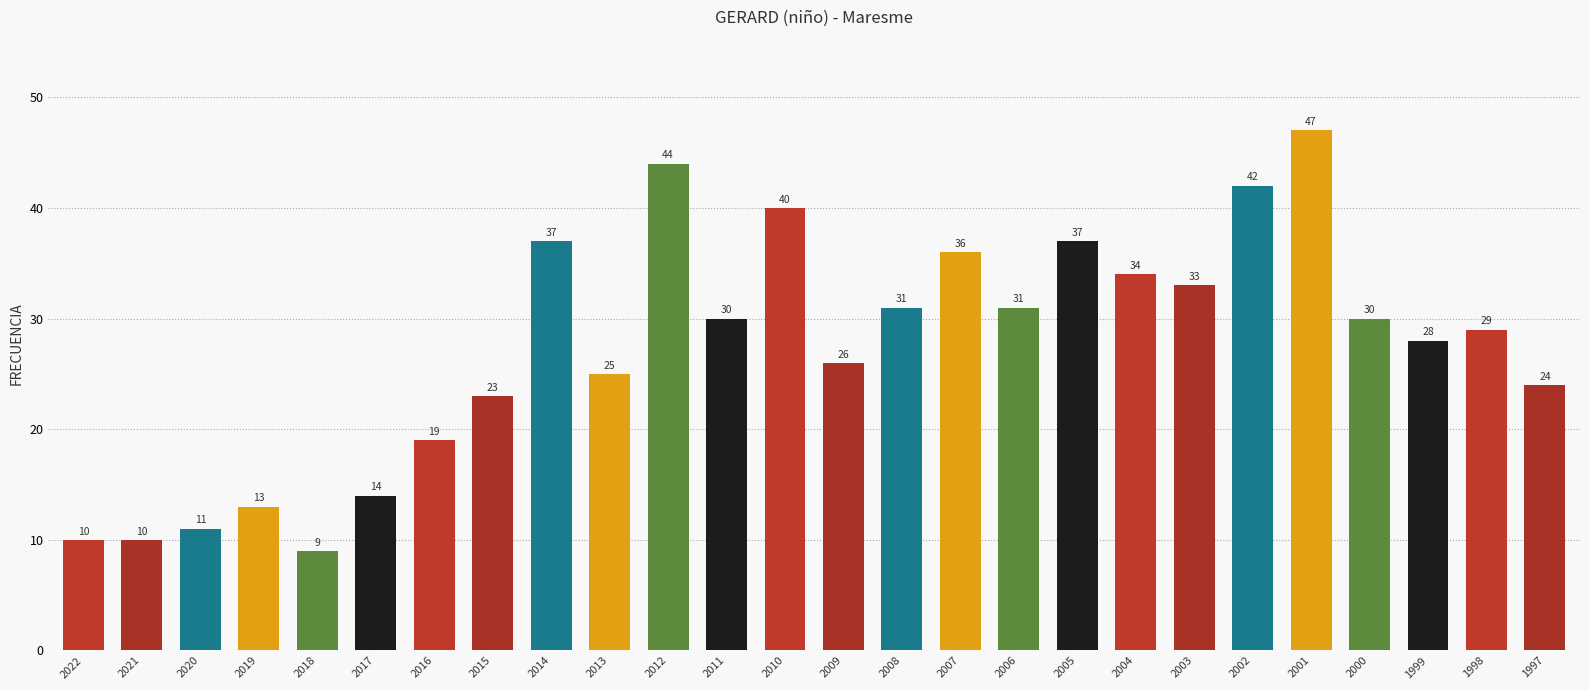

At which label does the data first exceed 30?

2014